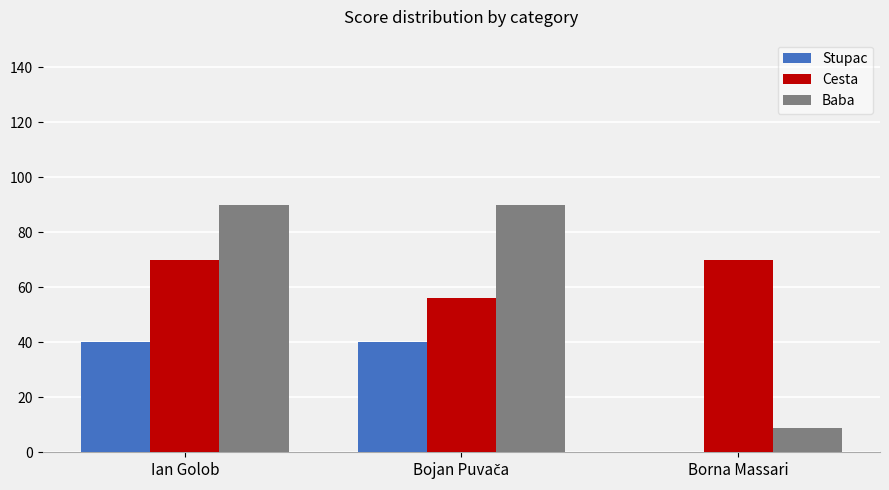

Reading right to left, transcribe all the data shown in this chart.

Stupac: 0	40	40
Cesta: 70	56	70
Baba: 9	90	90